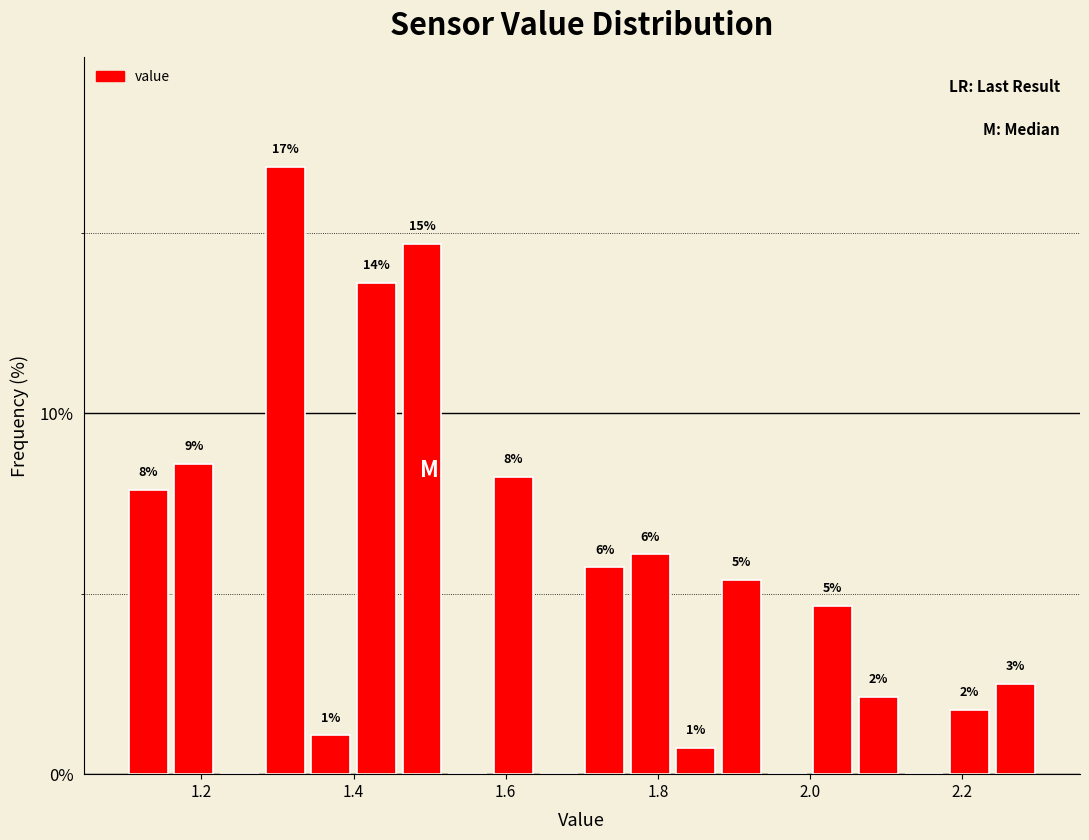

Read against the x-axis, roughly where is the centre of the tallest bar?

1.32